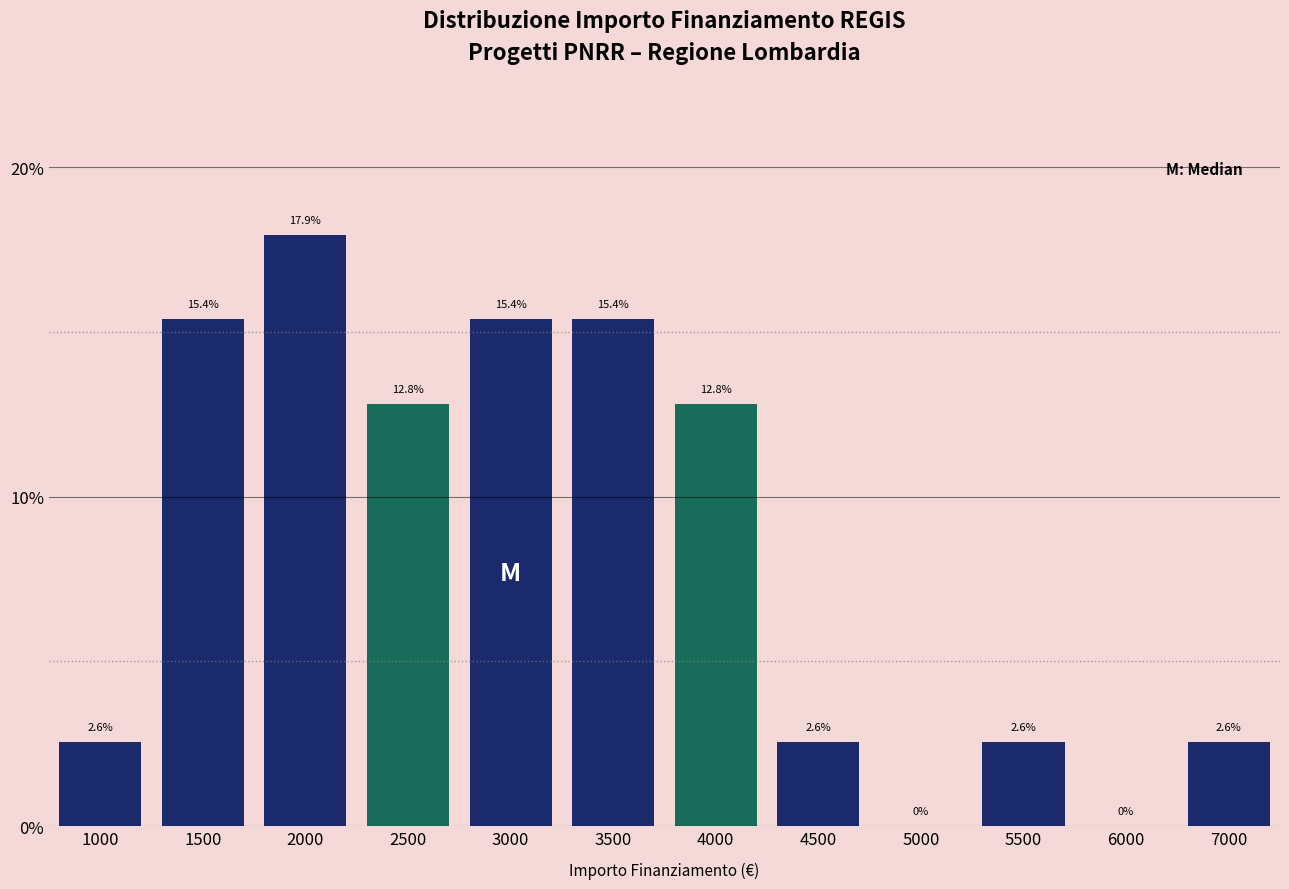

Reading right to left, transcribe all the data shown in this chart.

7000=2.6	6000=0.0	5500=2.6	5000=0.0	4500=2.6	4000=12.8	3500=15.4	3000=15.4	2500=12.8	2000=17.9	1500=15.4	1000=2.6